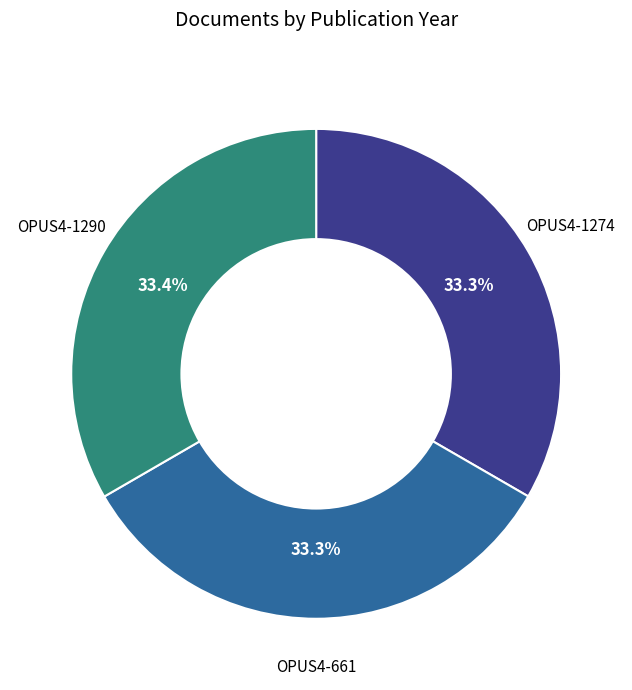

Does OPUS4-1290 represent more than half of the total?

No